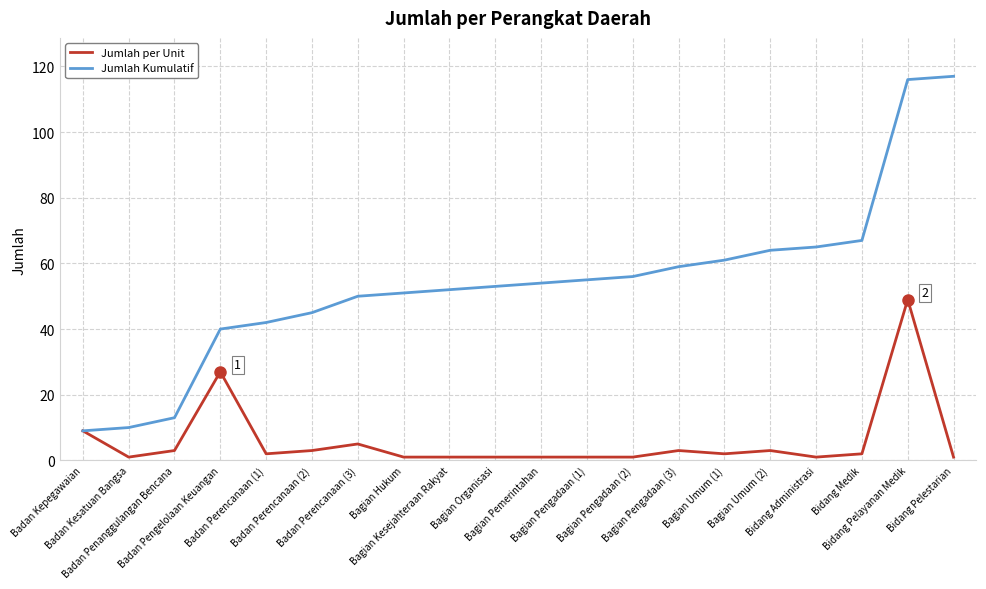

What is the sum of the Jumlah per Unit values at Badan Perencanaan (3) and Bidang Pelayanan Medik?

54